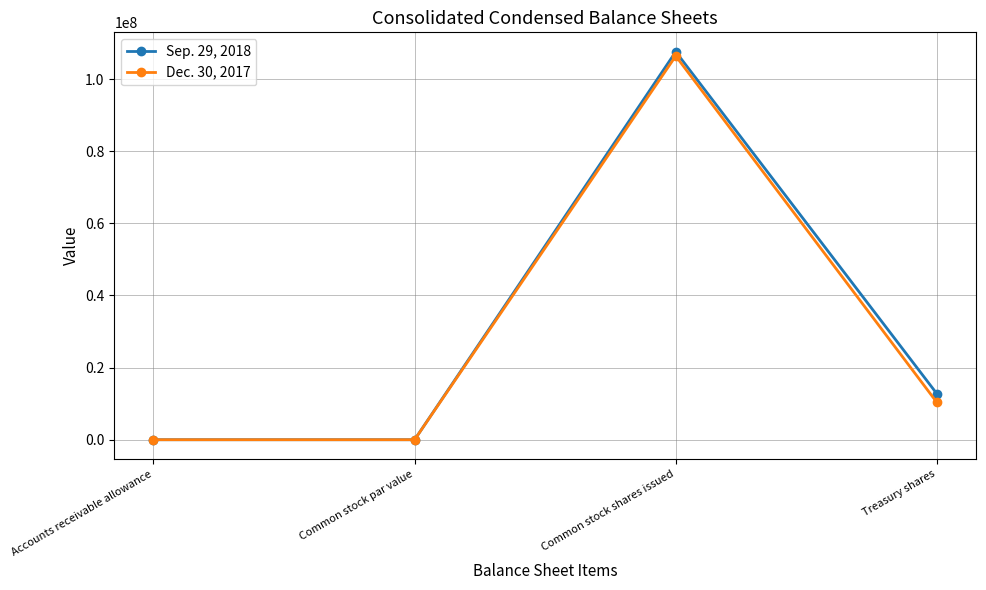

Read the Sep. 29, 2018 value at Common stock par value.

1.0